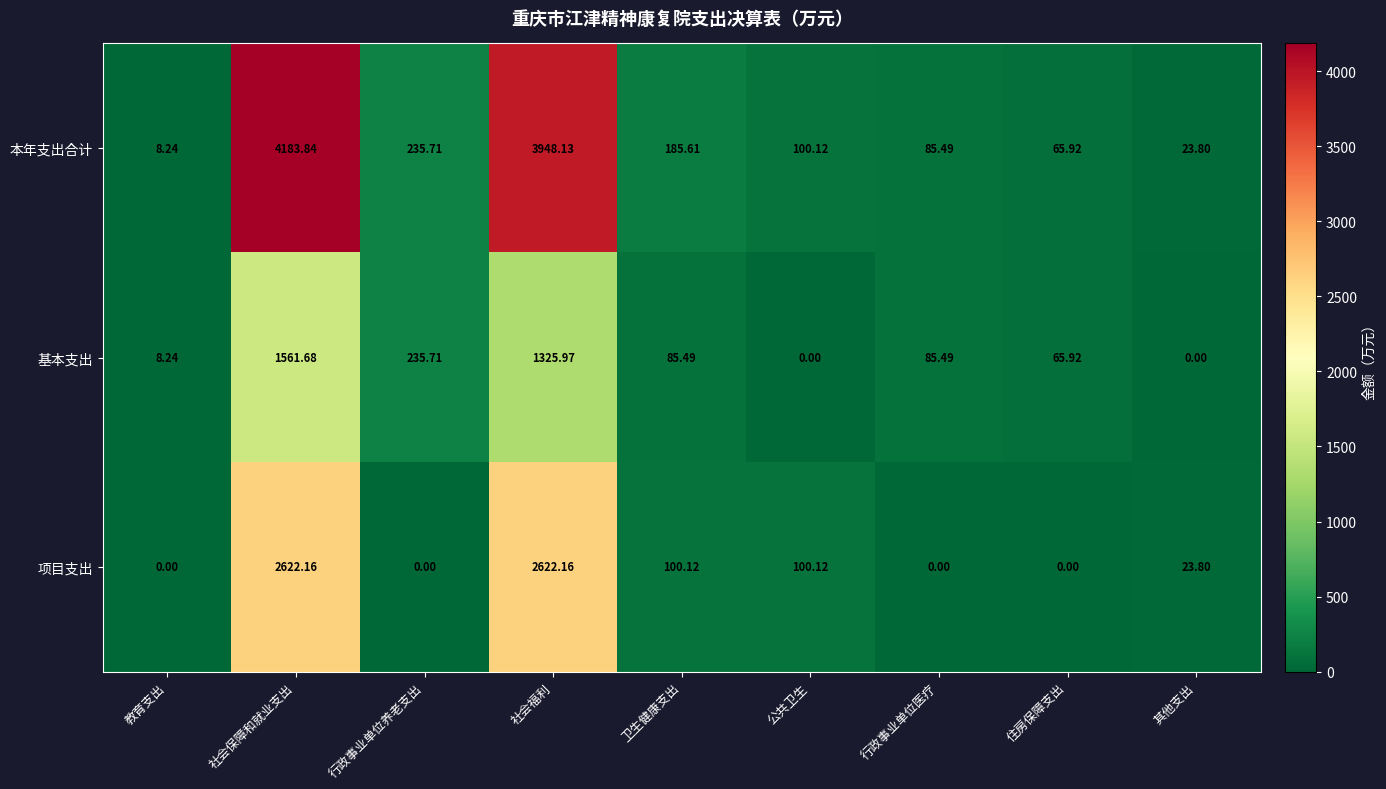

List the series in order of their overall mean, highest first.

本年支出合计, 项目支出, 基本支出